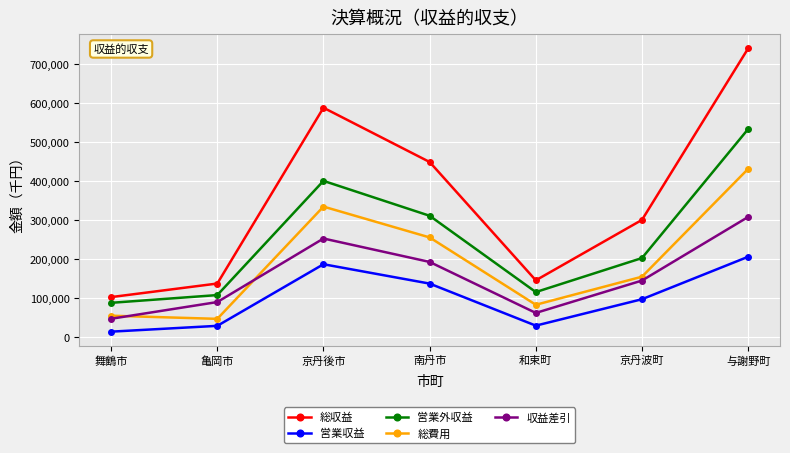

Between 亀岡市 and 京丹後市, which series saw the biggest shift?

総収益